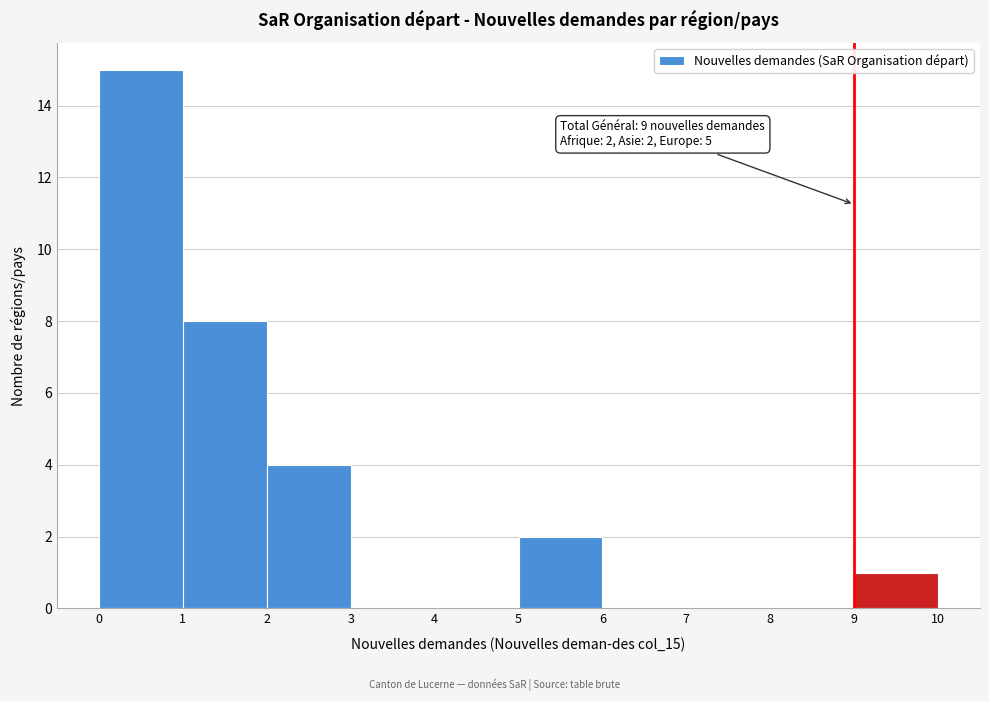

Over which range of the x-axis is the bar tallest?

0 to 1